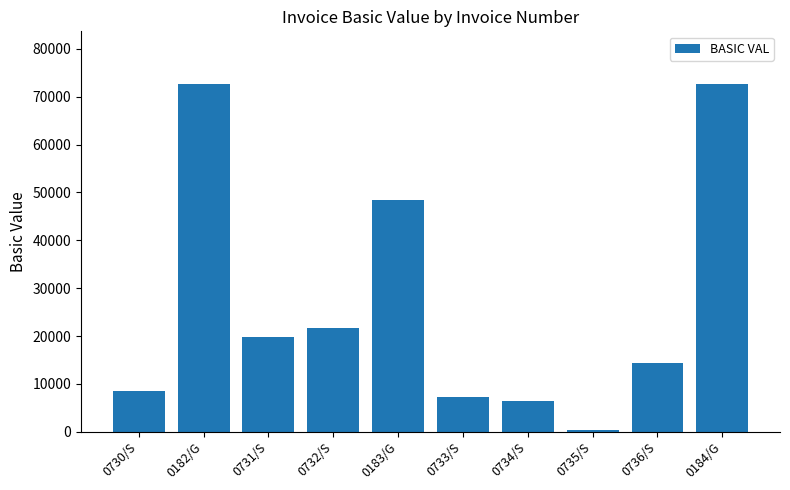

What is the label of the 10th bar from the left?

0184/G